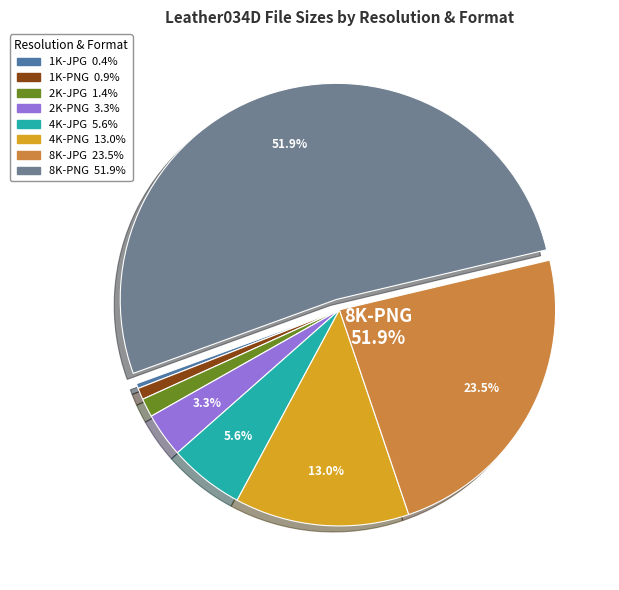

Is 8K-PNG the majority of the pie?

Yes